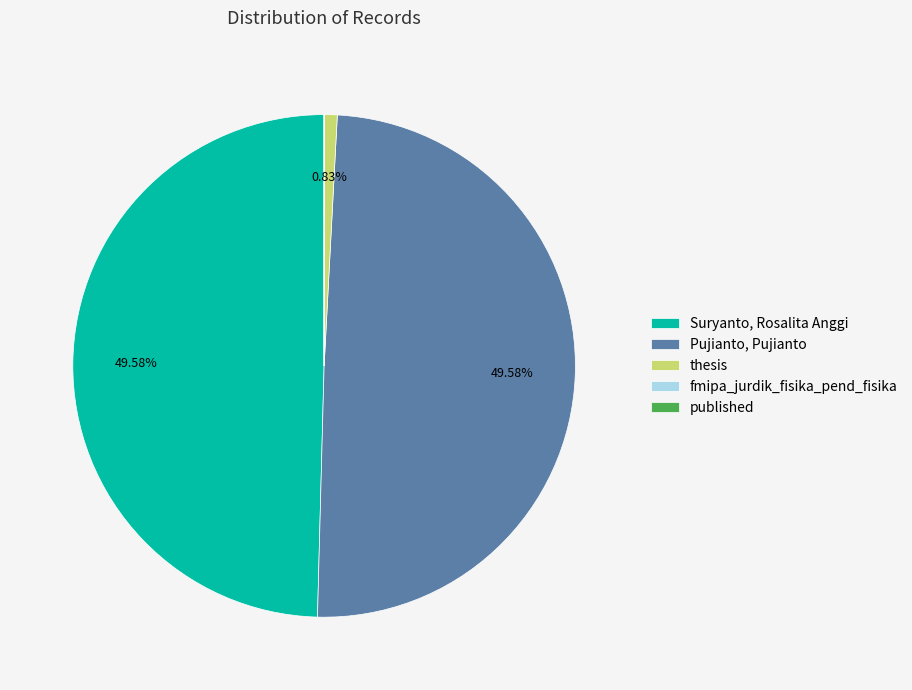

True or false: Pujianto, Pujianto accounts for 62% of the total.

False